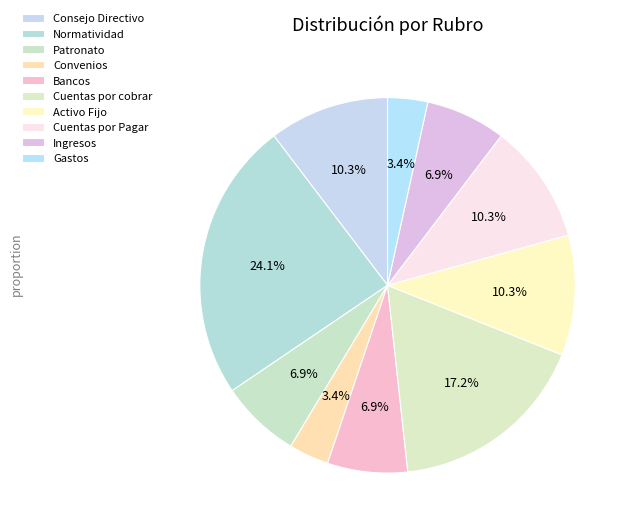

Is it true that Convenios is 13% of the pie?

False